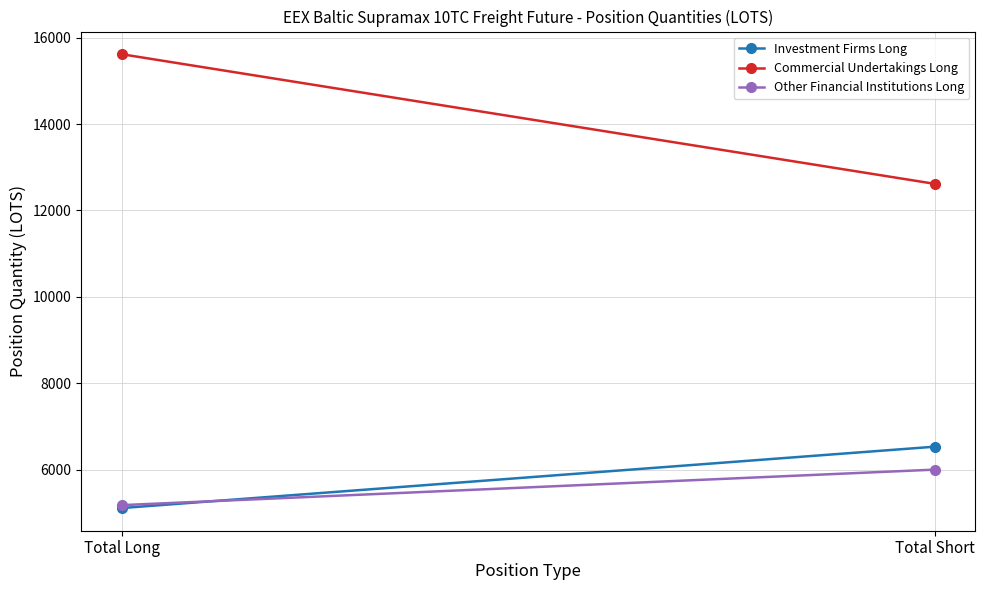

True or false: Investment Firms Long has a value of 3282.9 at Total Long.

False